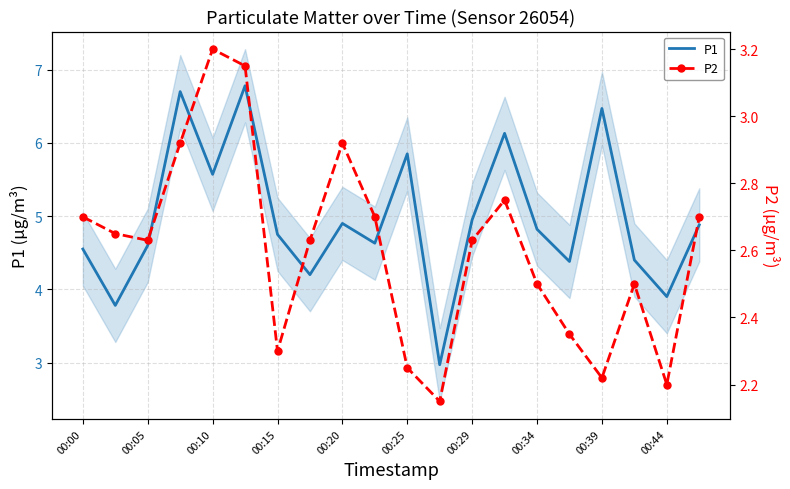

The value of P2 at 13 is 3.9. True or false?

False